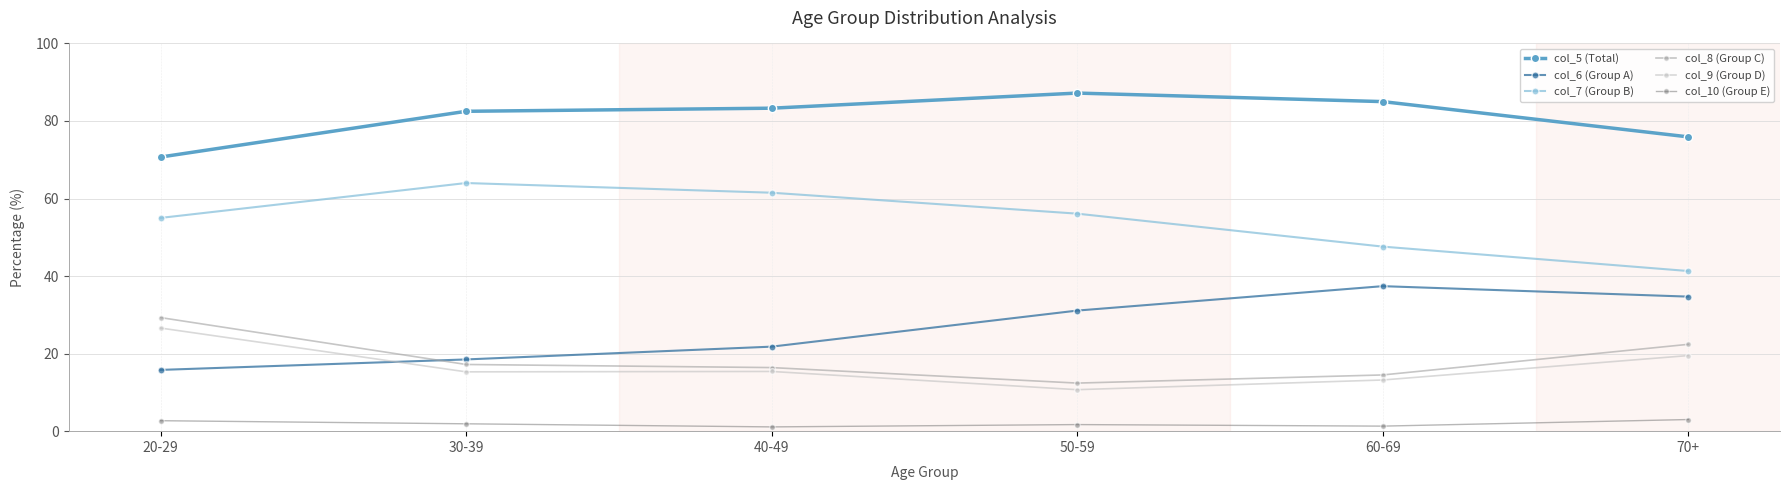

In col_9 (Group D), how many points are higher than both neighbors (excluding endpoints)?

1